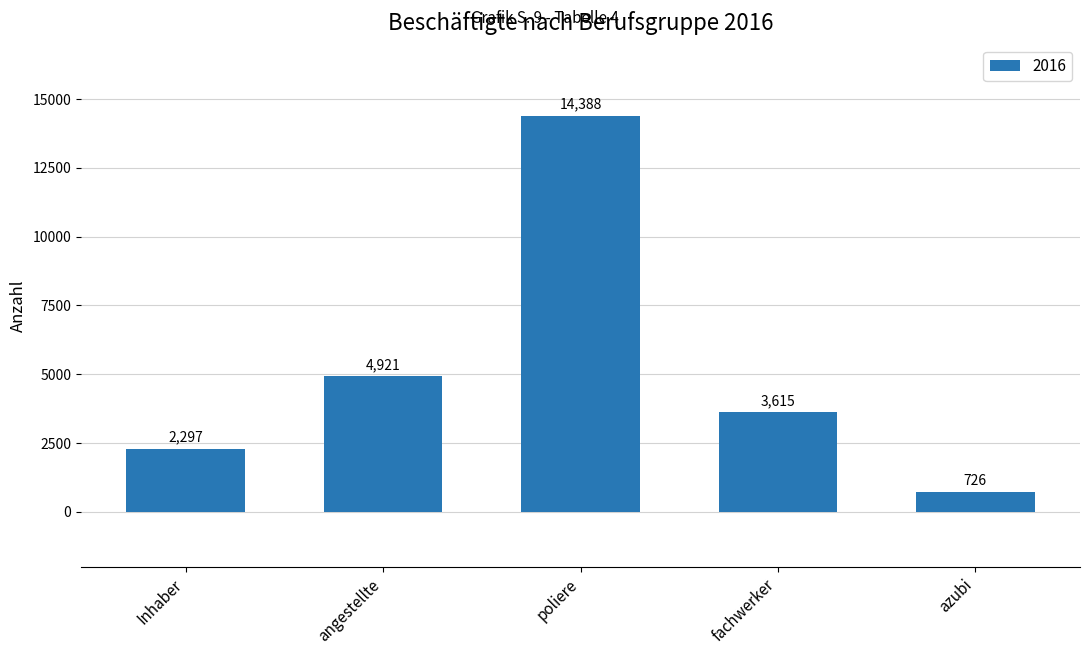

What is the minimum value shown in the chart?

726